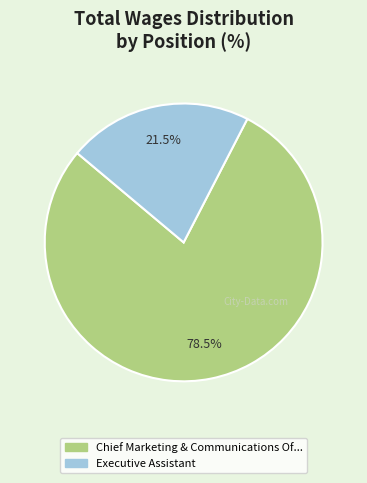

Does any single category account for the majority?

Yes